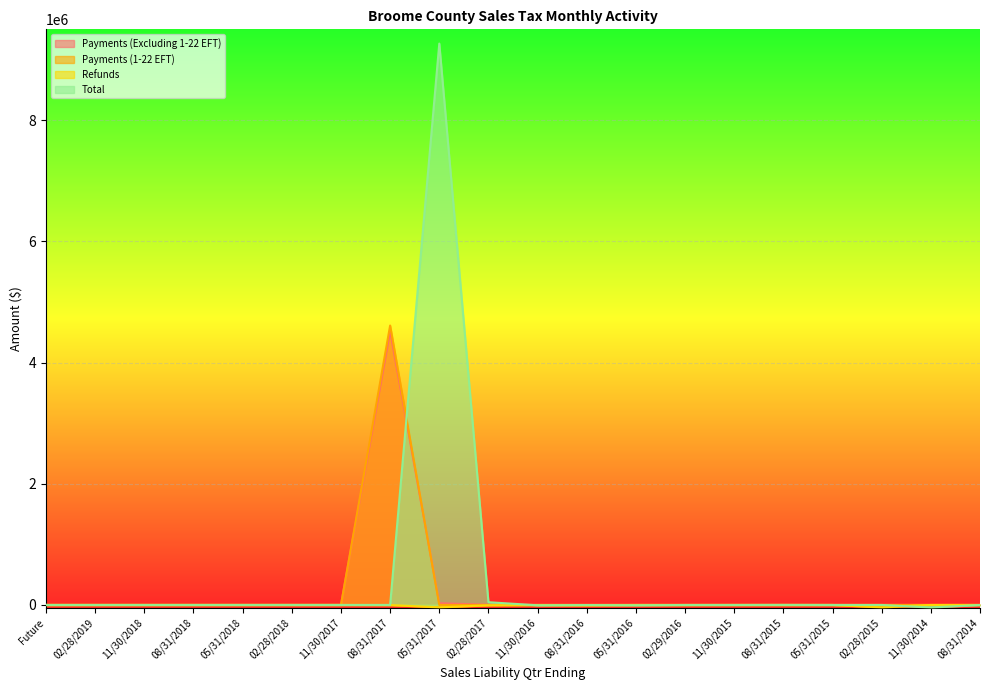

How many lines are shown in the chart?

4